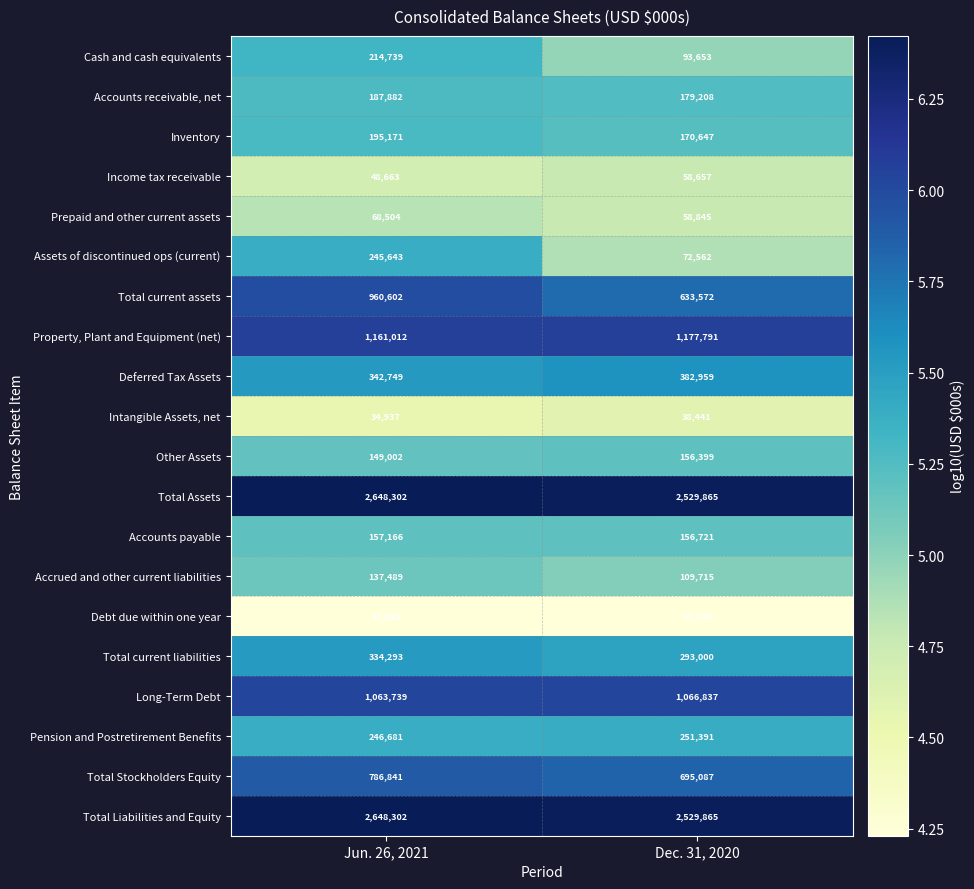

Is it true that Total Stockholders Equity equals 695087 at Dec. 31, 2020?

True